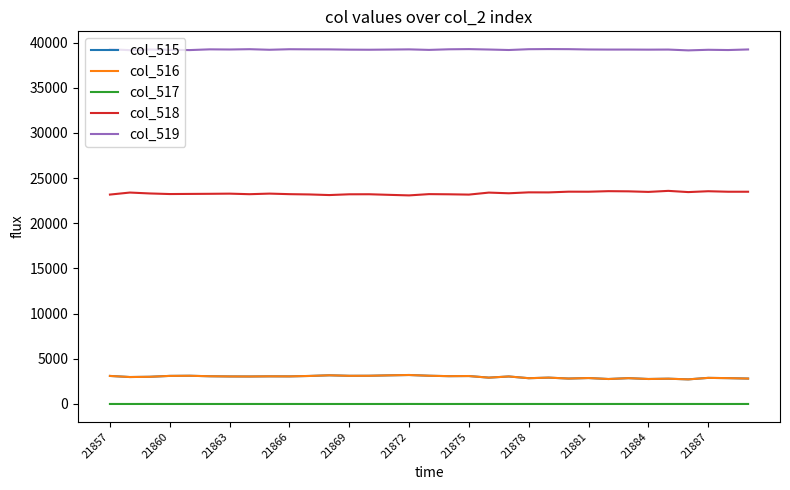

True or false: col_516 and col_518 cross at least once.

False